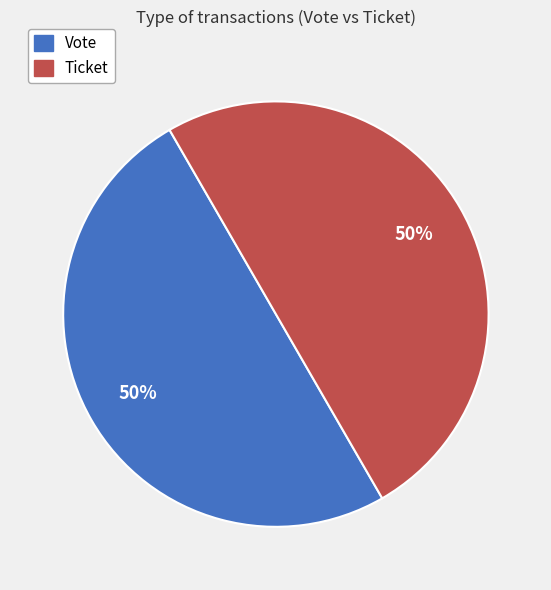

To the nearest percent, what percentage of the pie is Vote?

50%